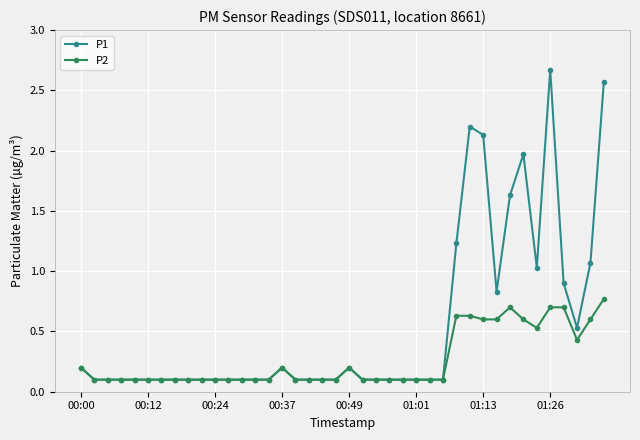

Rank the series by their average value, from highest to lowest.

P1, P2